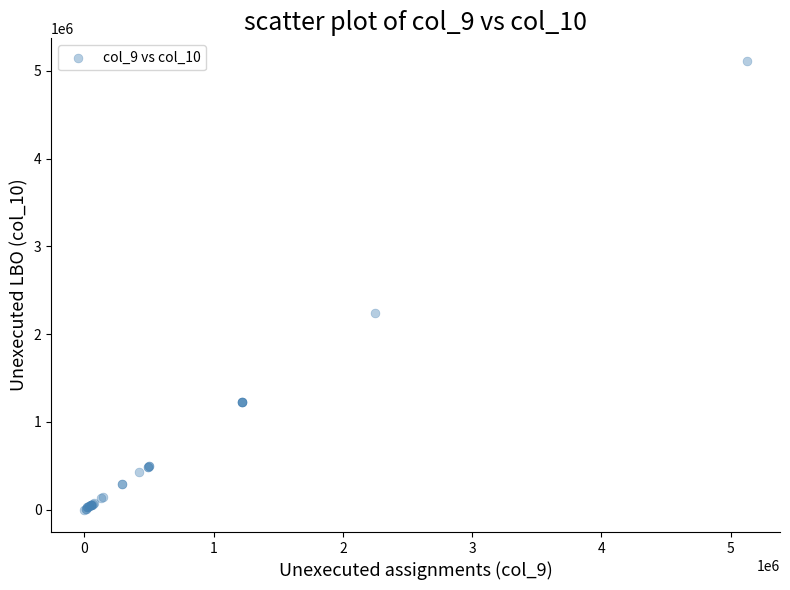

What Y value in the scatter plot is closest to 2557851?

2246265.1